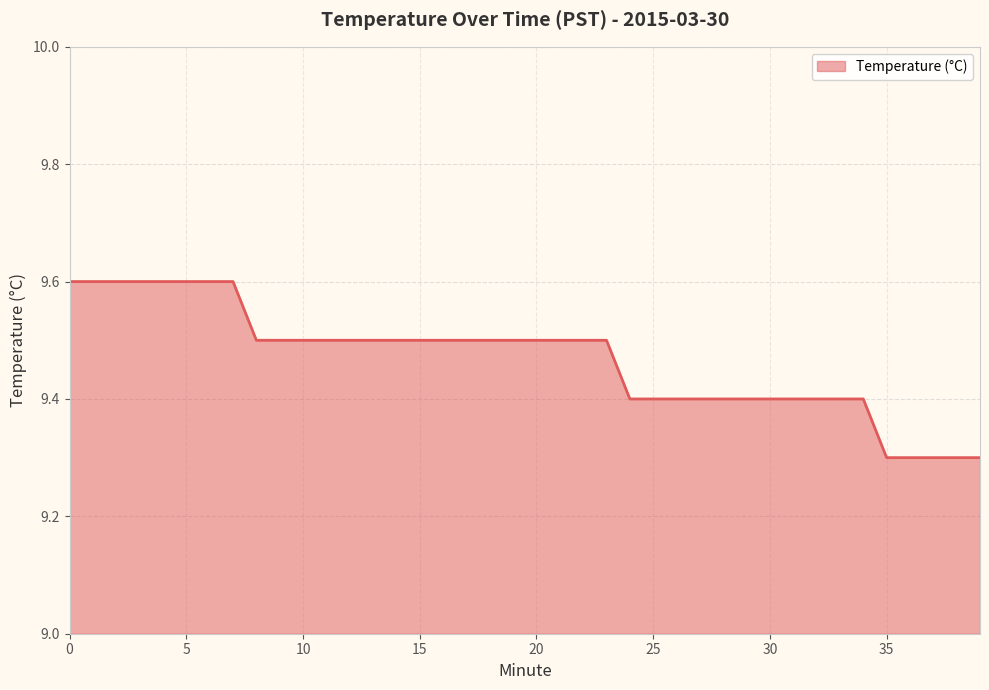

Reading left to right, extract all data points from this chart.

9.6	9.6	9.6	9.6	9.6	9.6	9.6	9.6	9.5	9.5	9.5	9.5	9.5	9.5	9.5	9.5	9.5	9.5	9.5	9.5	9.5	9.5	9.5	9.5	9.4	9.4	9.4	9.4	9.4	9.4	9.4	9.4	9.4	9.4	9.4	9.3	9.3	9.3	9.3	9.3